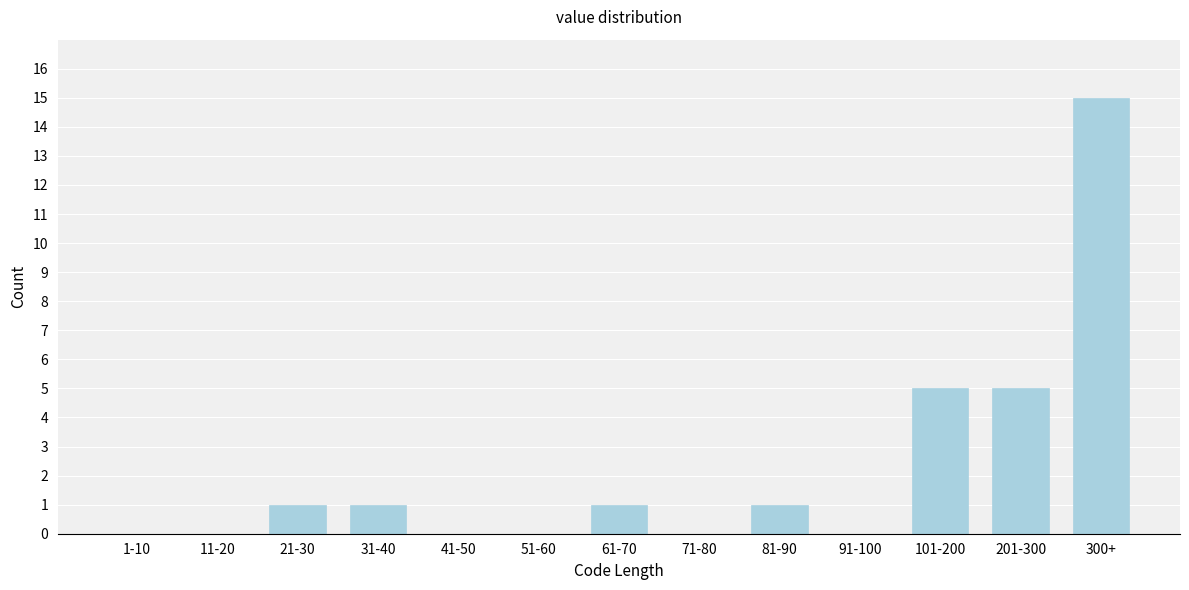

Reading left to right, transcribe all the data shown in this chart.

1-10=0	11-20=0	21-30=1	31-40=1	41-50=0	51-60=0	61-70=1	71-80=0	81-90=1	91-100=0	101-200=5	201-300=5	300+=15